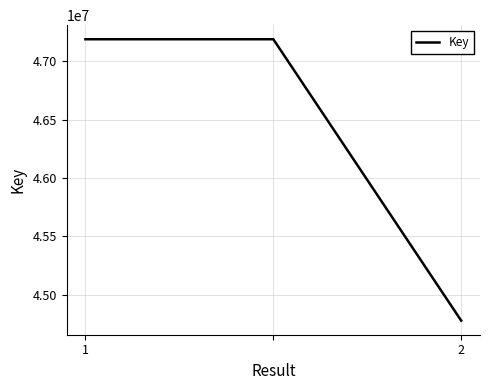

Reading left to right, transcribe all the data shown in this chart.

47187131	47187131	44778313